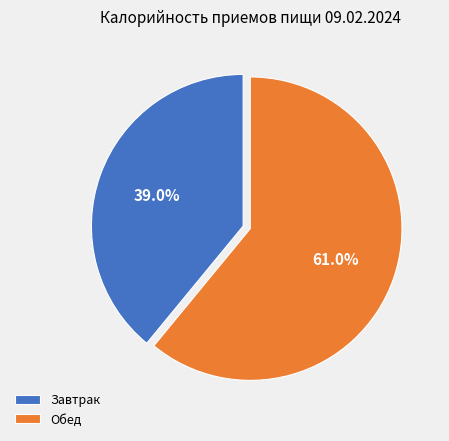

What percentage is the Обед slice, to the nearest percent?

61%